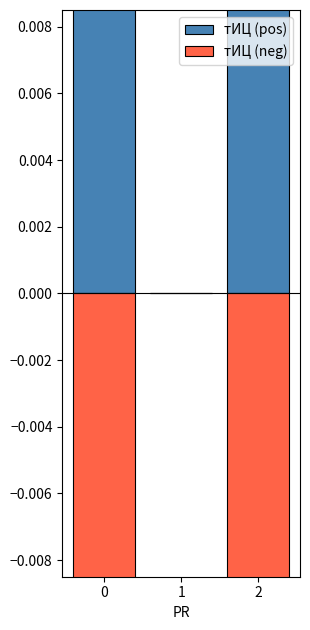

Which series has the largest total across all categories?

тИЦ (pos)